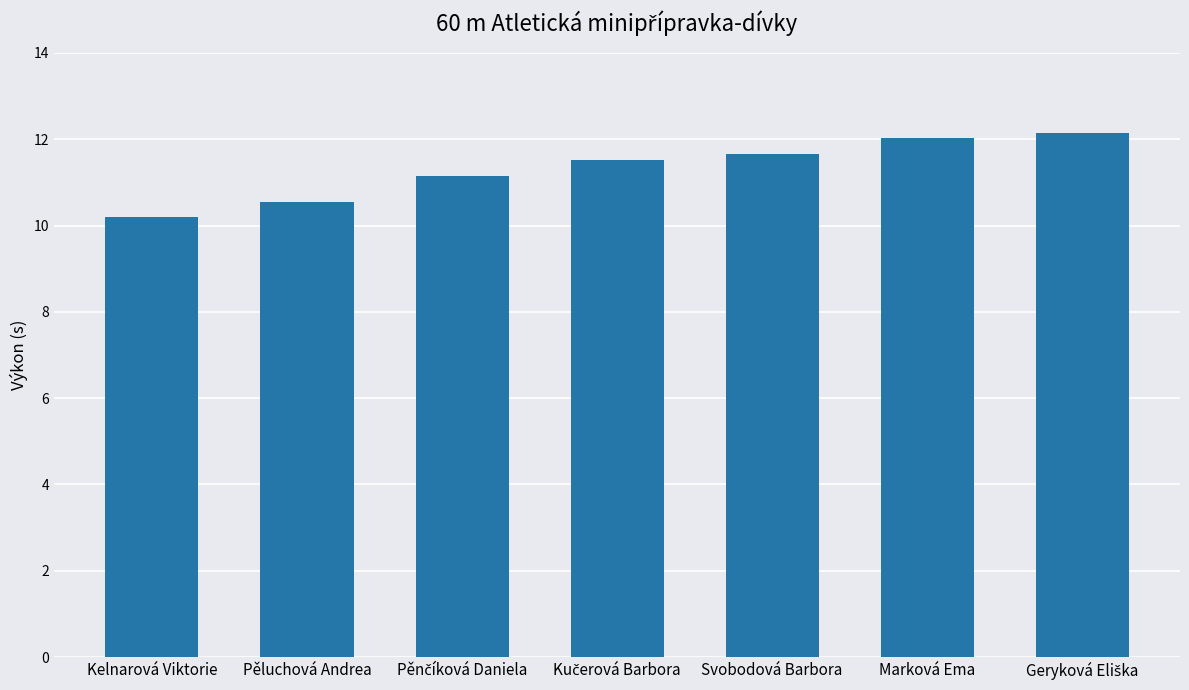

Is it true that the value at Kelnarová Viktorie is 10.2?

True